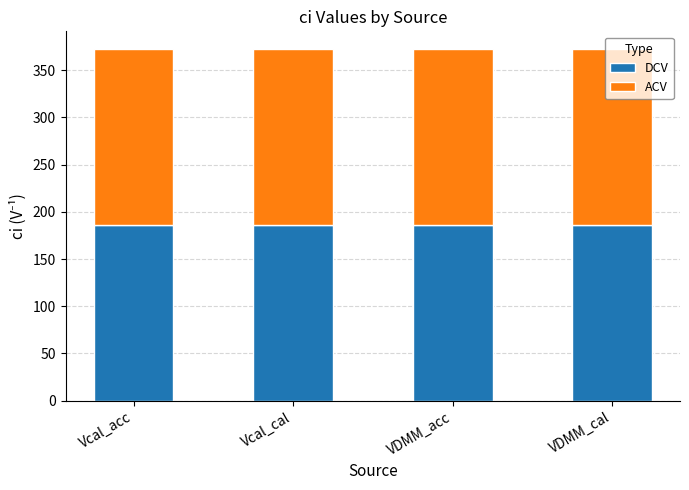

What is the total value across all series at Vcal_acc?

372.6